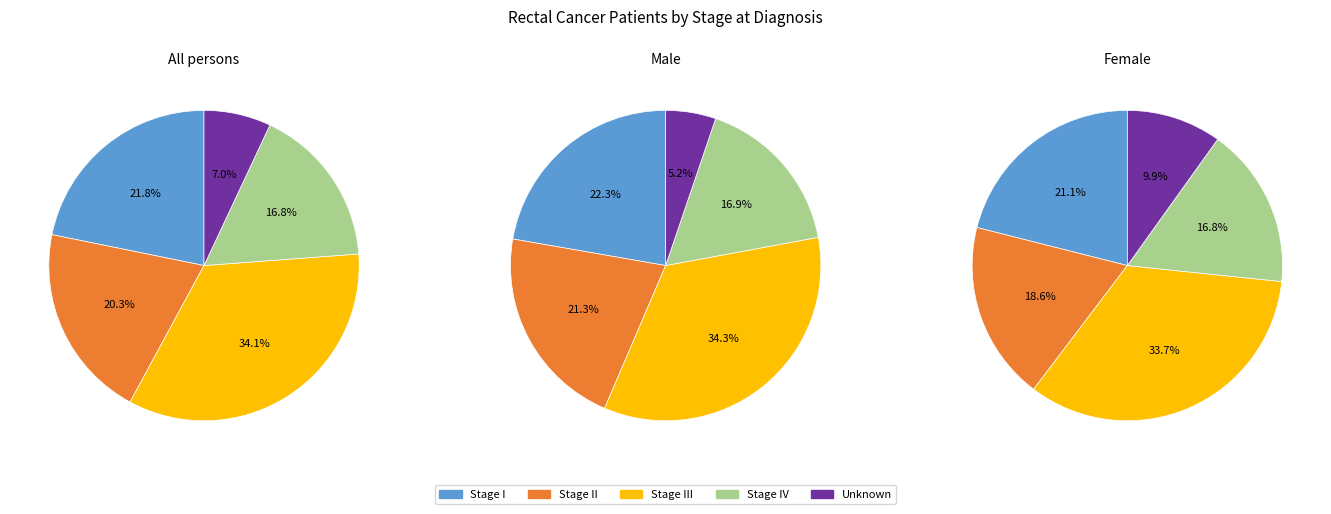

Which category has the smallest portion of the pie?

Unknown